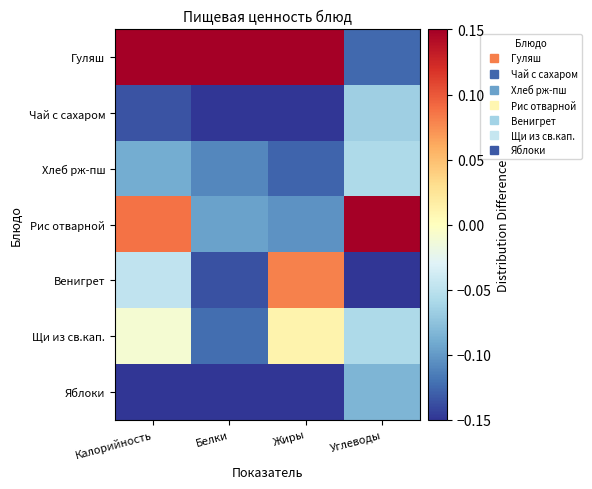

Reading left to right, extract all data points from this chart.

Гуляш: Калорийность=0.1	Белки=0.1	Жиры=0.1	Углеводы=-0.1
Чай с сахаром: Калорийность=-0.1	Белки=-0.1	Жиры=-0.1	Углеводы=-0.1
Хлеб рж-пш: Калорийность=-0.1	Белки=-0.1	Жиры=-0.1	Углеводы=-0.1
Рис отварной: Калорийность=0.1	Белки=-0.1	Жиры=-0.1	Углеводы=0.1
Венигрет: Калорийность=-0.0	Белки=-0.1	Жиры=0.1	Углеводы=-0.1
Щи из св.кап.: Калорийность=-0.0	Белки=-0.1	Жиры=0.0	Углеводы=-0.1
Яблоки: Калорийность=-0.1	Белки=-0.1	Жиры=-0.1	Углеводы=-0.1